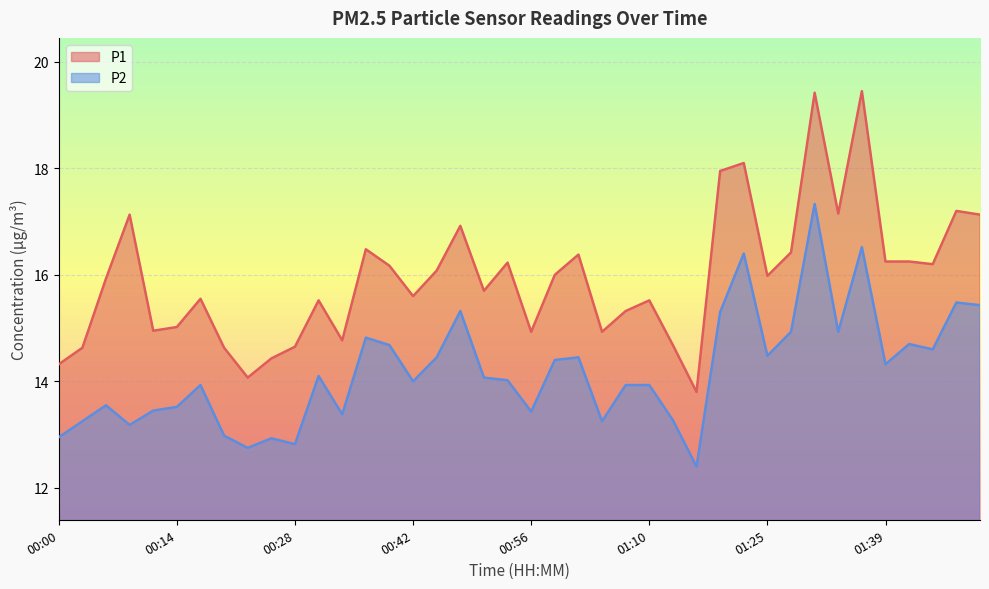

How many data points does each series have?

40